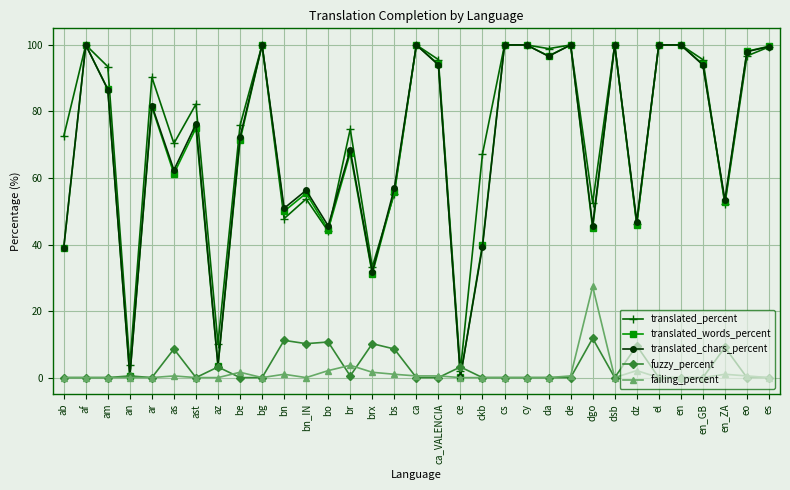

Between en and en_ZA, which series saw the biggest shift?

translated_percent